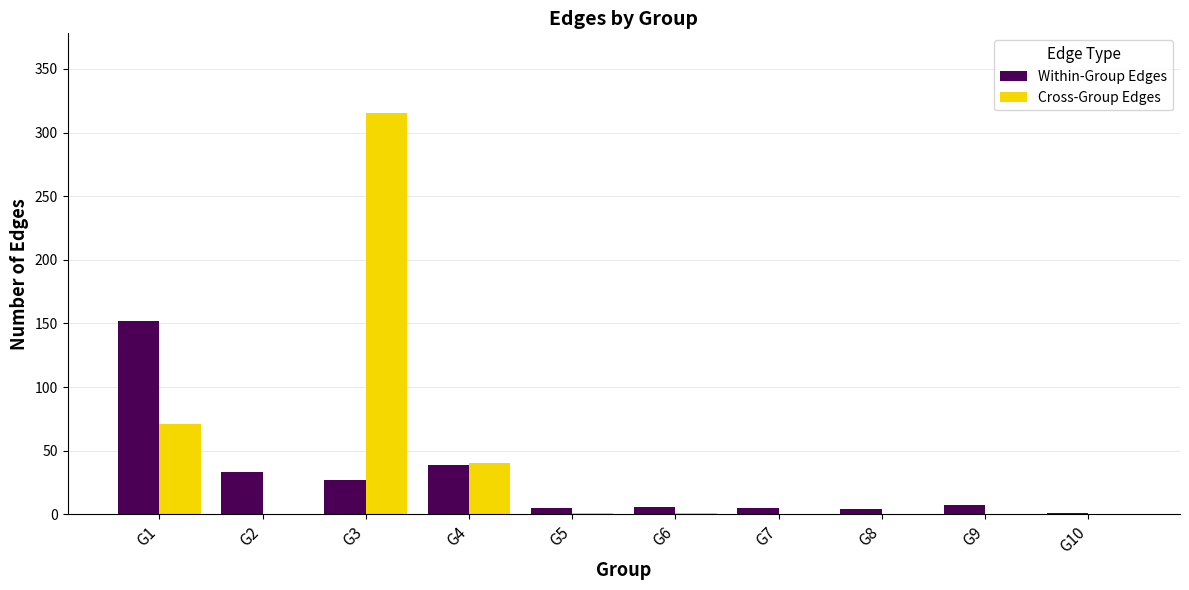

Is the value of Within-Group Edges at G8 greater than the value of Cross-Group Edges at G1?

No